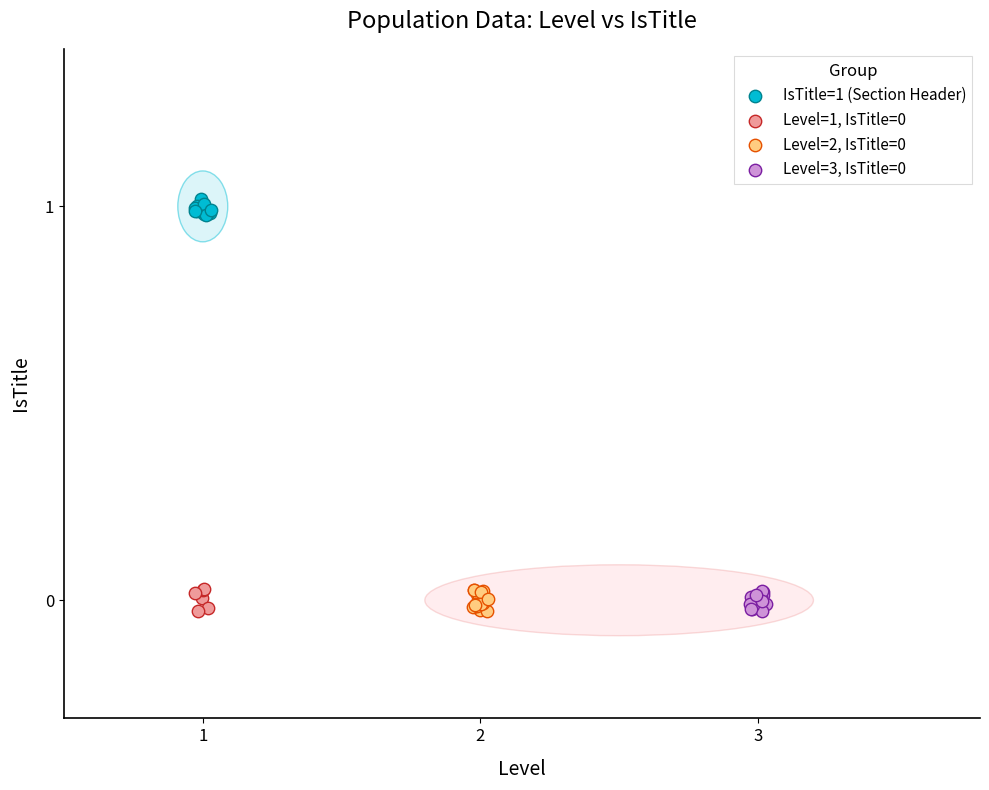

Which series reaches the maximum Y coordinate?

IsTitle=1 (Section Header)